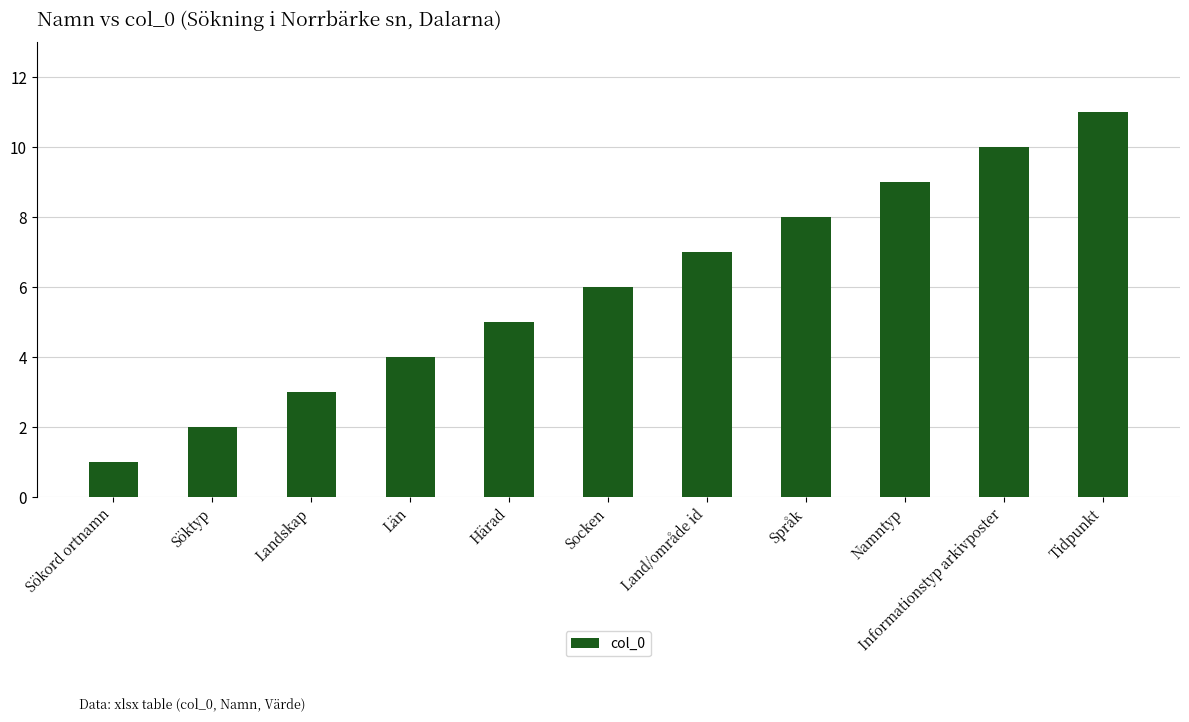

How many bars are there in total?

11